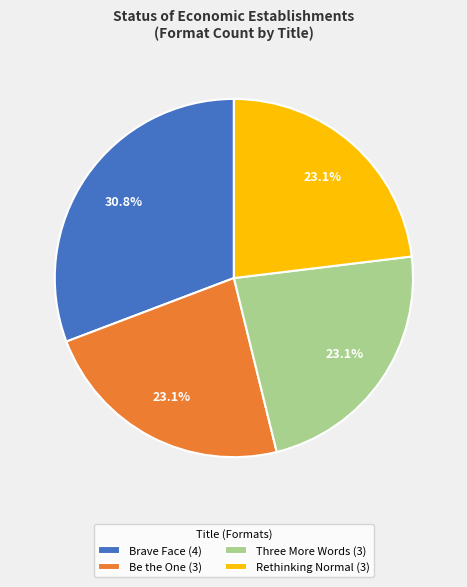

To the nearest percent, what is the combined percentage of Brave Face and Rethinking Normal?

54%